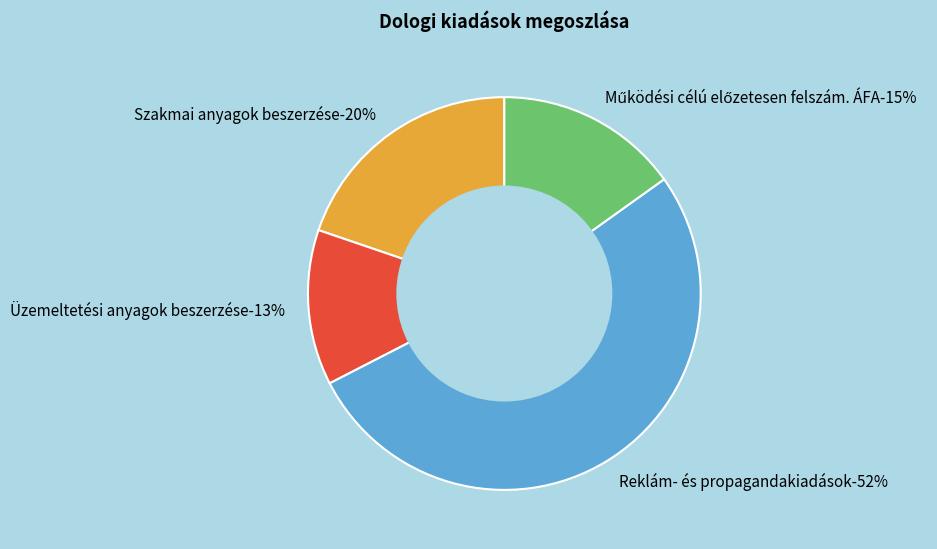

Which slice represents more than half of the pie?

Reklám- és propagandakiadások